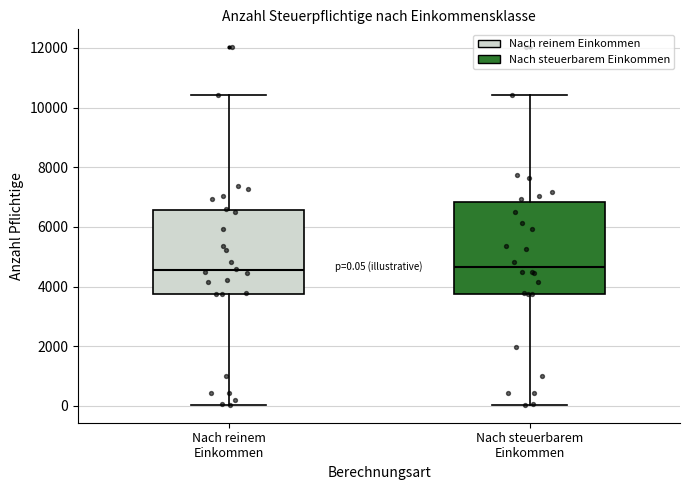

Comparing the boxes themselves (not the whiskers), which one is the tallest?

Nach steuerbarem Einkommen